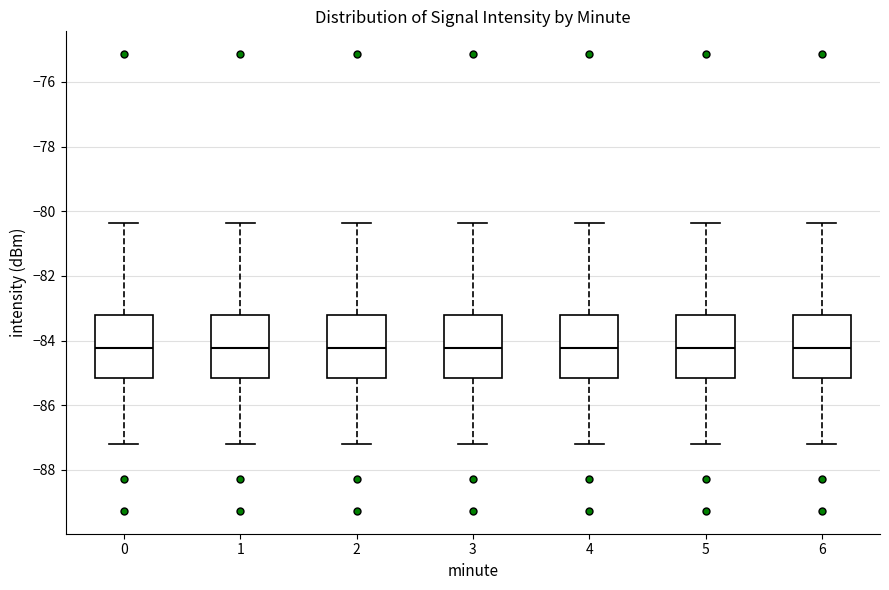

Reading left to right, read every box against the y-axis: the position of its median line, the range the box covers, and the ends of its whiskers. The values are not printed on the chart, so give them approximately, as read against the axis.

0: median -84.2, box -85.2 to -83.2, whiskers -87.2 to -80.4
1: median -84.2, box -85.2 to -83.2, whiskers -87.2 to -80.4
2: median -84.2, box -85.2 to -83.2, whiskers -87.2 to -80.4
3: median -84.2, box -85.2 to -83.2, whiskers -87.2 to -80.4
4: median -84.2, box -85.2 to -83.2, whiskers -87.2 to -80.4
5: median -84.2, box -85.2 to -83.2, whiskers -87.2 to -80.4
6: median -84.2, box -85.2 to -83.2, whiskers -87.2 to -80.4